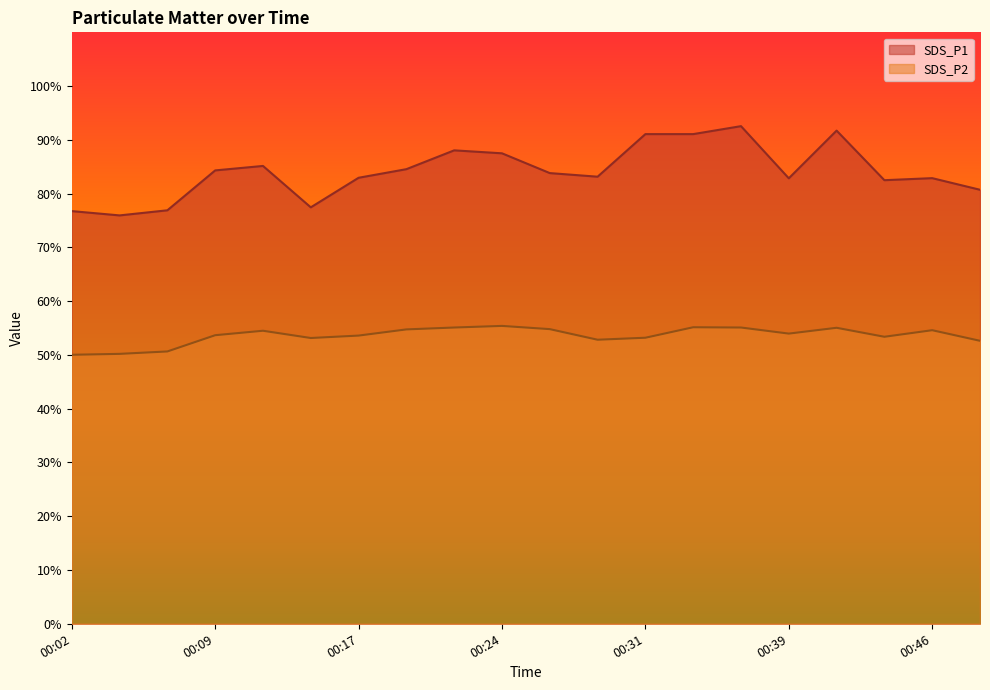

Where is the first local minimum for SDS_P1?

00:04